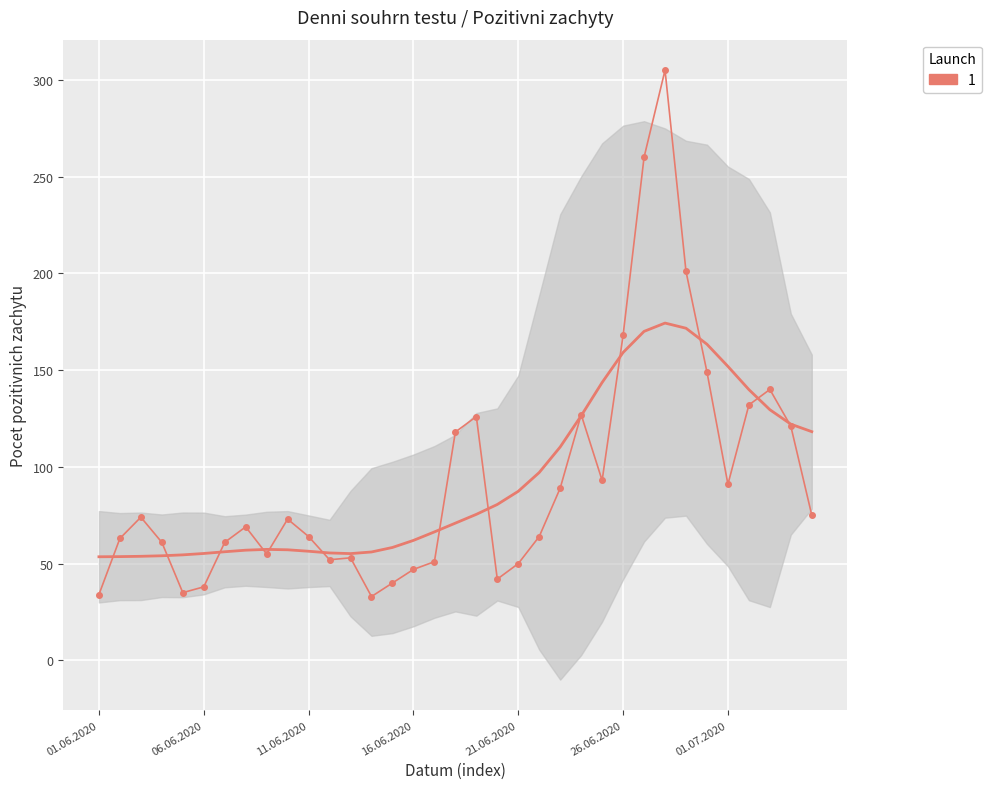

What is the value of the 25th point from the left?

93